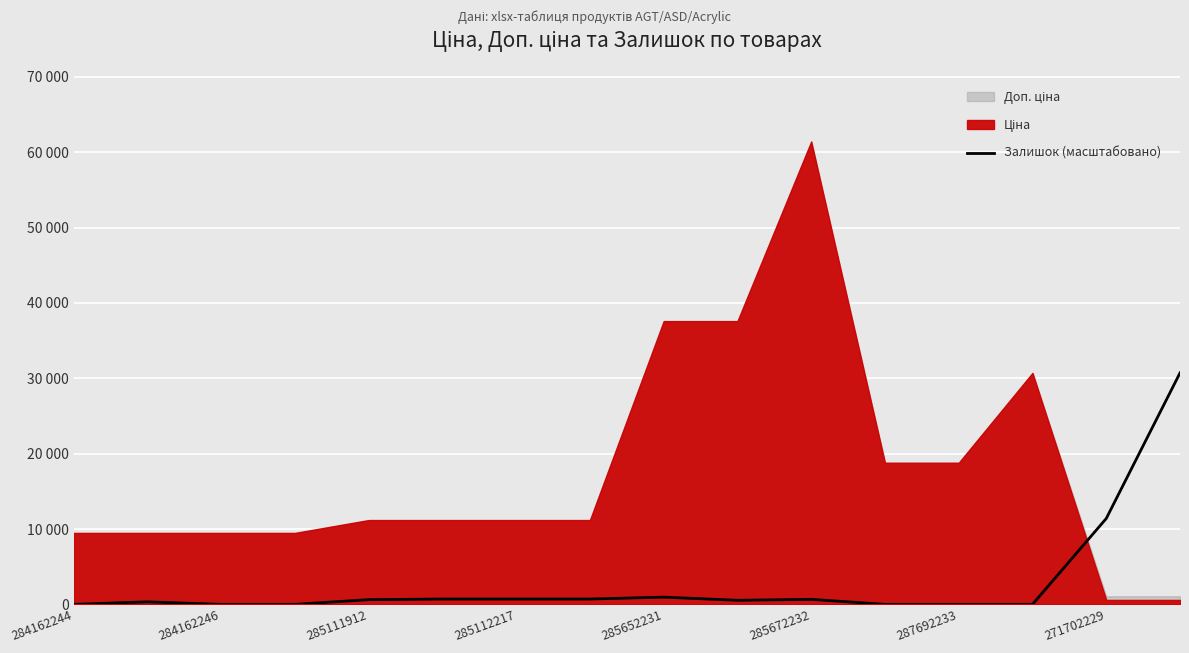

List the labels in order of value, smallest first.

284162244, 285111912, 285112217, 11, 12, 13, 284162246, 9, 285652231, 10, 285672232, 287692233, 271702229, 8, 14, 15